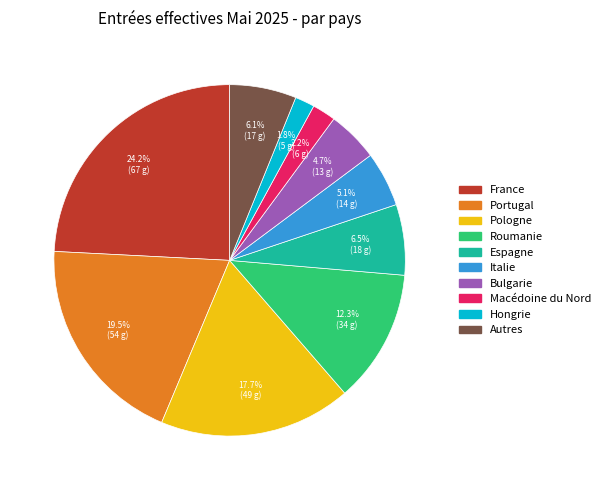

Is it true that Hongrie is 12% of the pie?

False